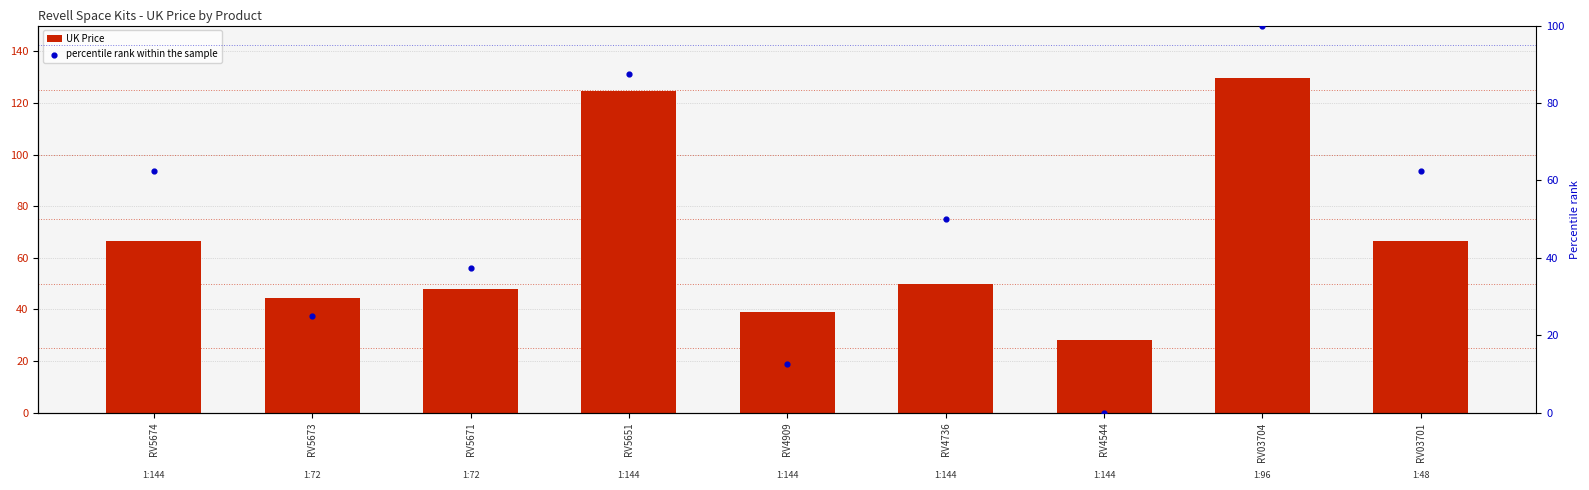

Which series contains the highest Y value?

UK Price